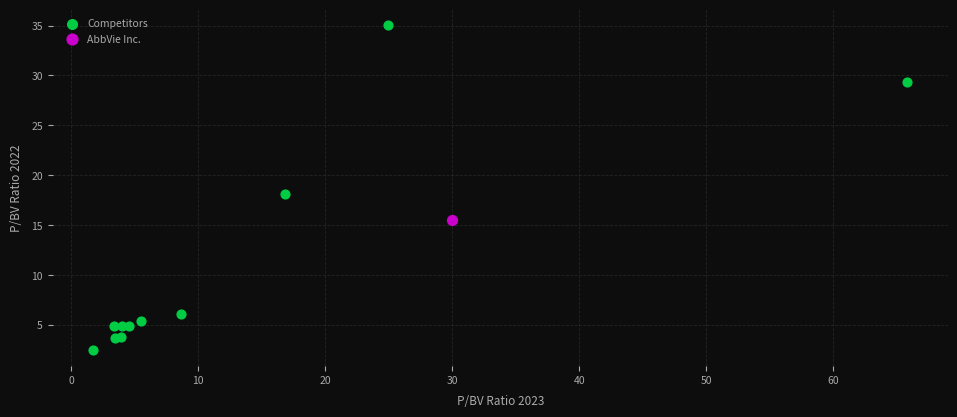

What are all the series names shown in the legend?

Competitors, AbbVie Inc.